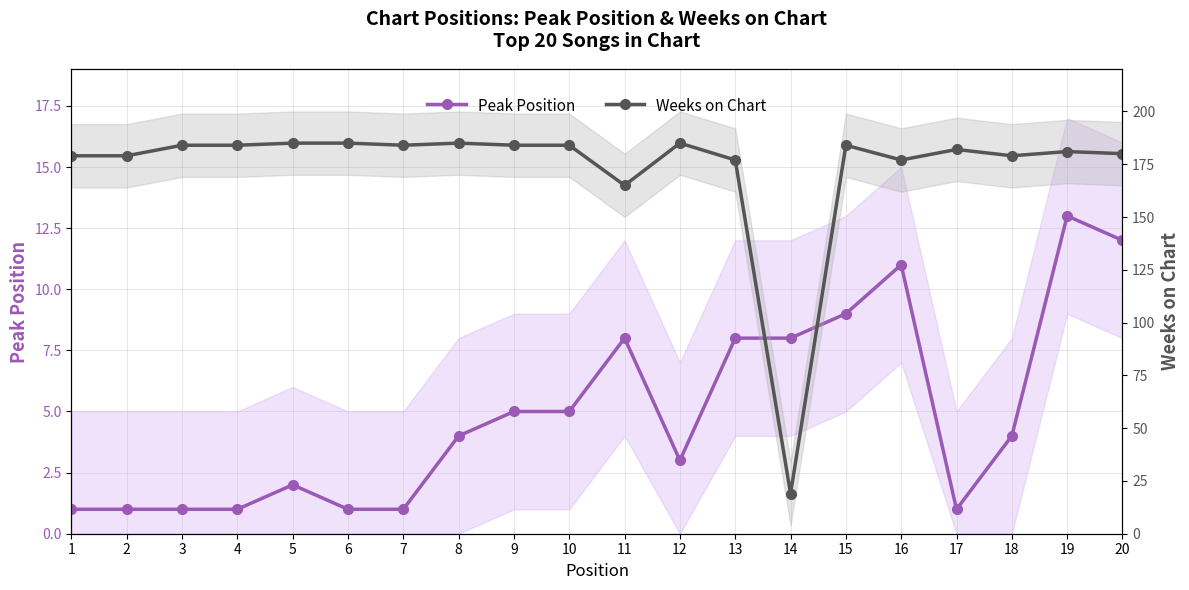

Which category has the highest value across all series?

5